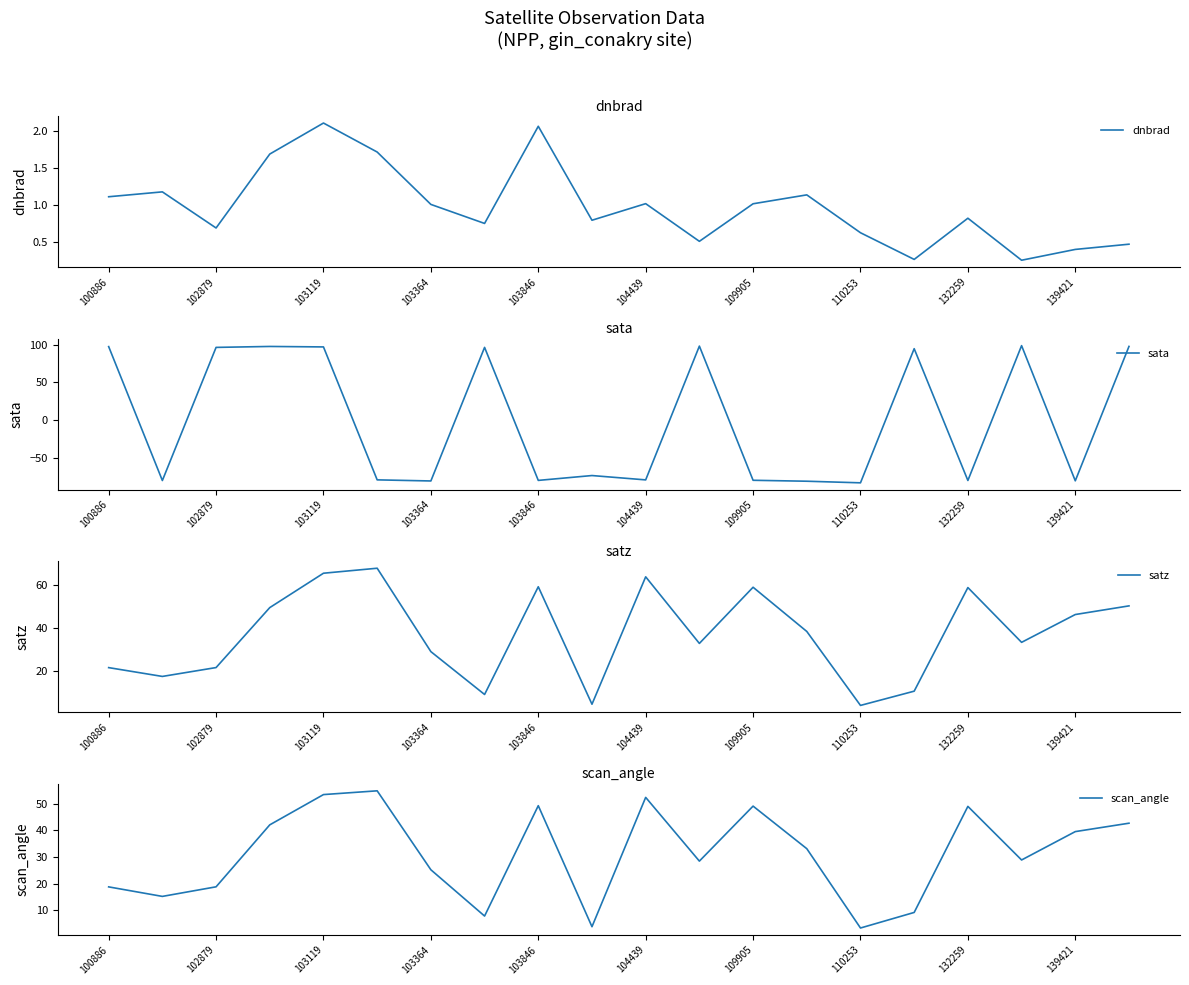

Is it true that dnbrad equals 0.5 at 103846?

False